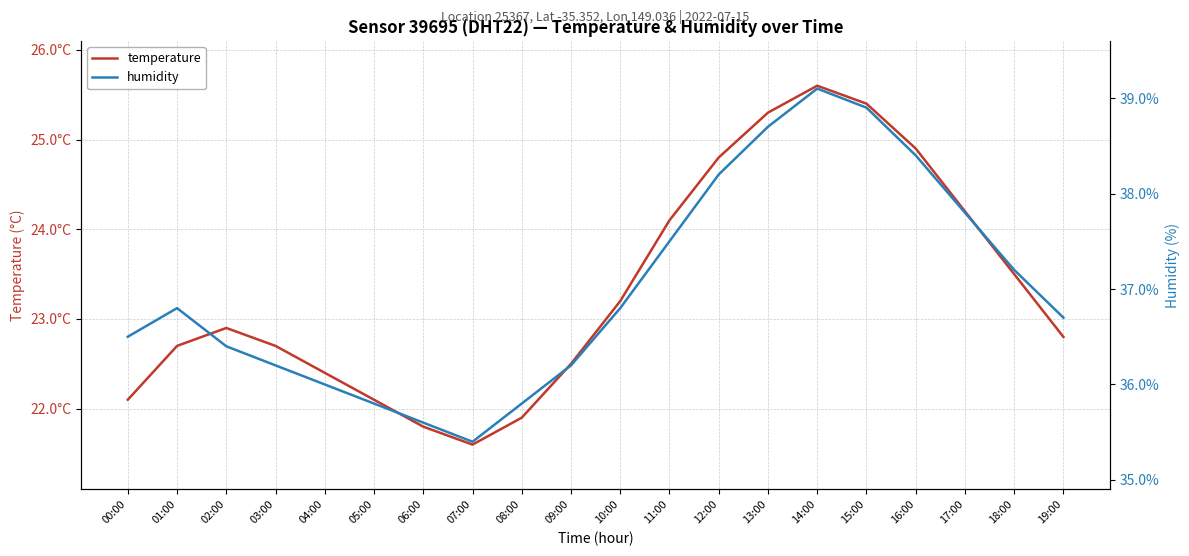

Reading right to left, transcribe all the data shown in this chart.

temperature: 19:00=22.8	18:00=23.5	17:00=24.2	16:00=24.9	15:00=25.4	14:00=25.6	13:00=25.3	12:00=24.8	11:00=24.1	10:00=23.2	09:00=22.5	08:00=21.9	07:00=21.6	06:00=21.8	05:00=22.1	04:00=22.4	03:00=22.7	02:00=22.9	01:00=22.7	00:00=22.1
humidity: 19:00=36.7	18:00=37.2	17:00=37.8	16:00=38.4	15:00=38.9	14:00=39.1	13:00=38.7	12:00=38.2	11:00=37.5	10:00=36.8	09:00=36.2	08:00=35.8	07:00=35.4	06:00=35.6	05:00=35.8	04:00=36.0	03:00=36.2	02:00=36.4	01:00=36.8	00:00=36.5